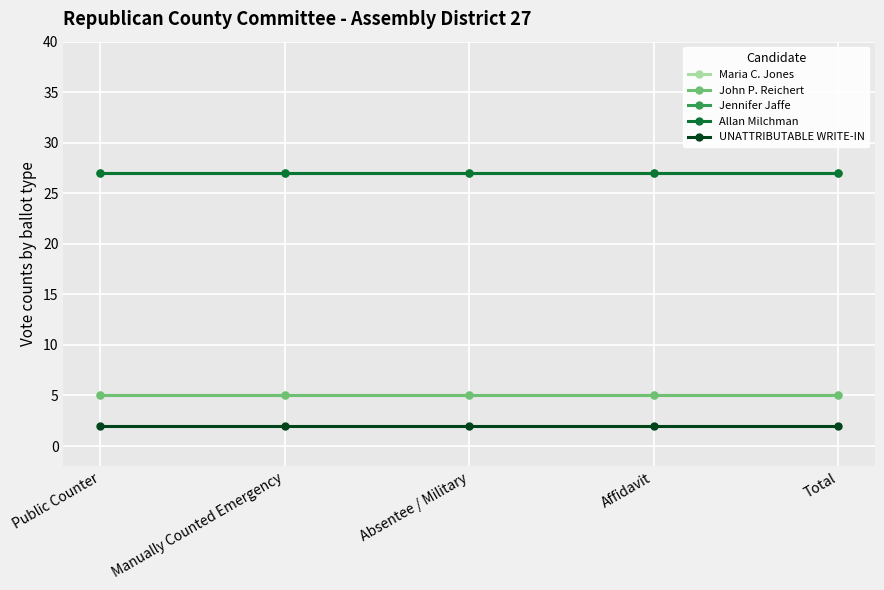

Between Manually Counted Emergency and Affidavit, which series saw the biggest shift?

Maria C. Jones